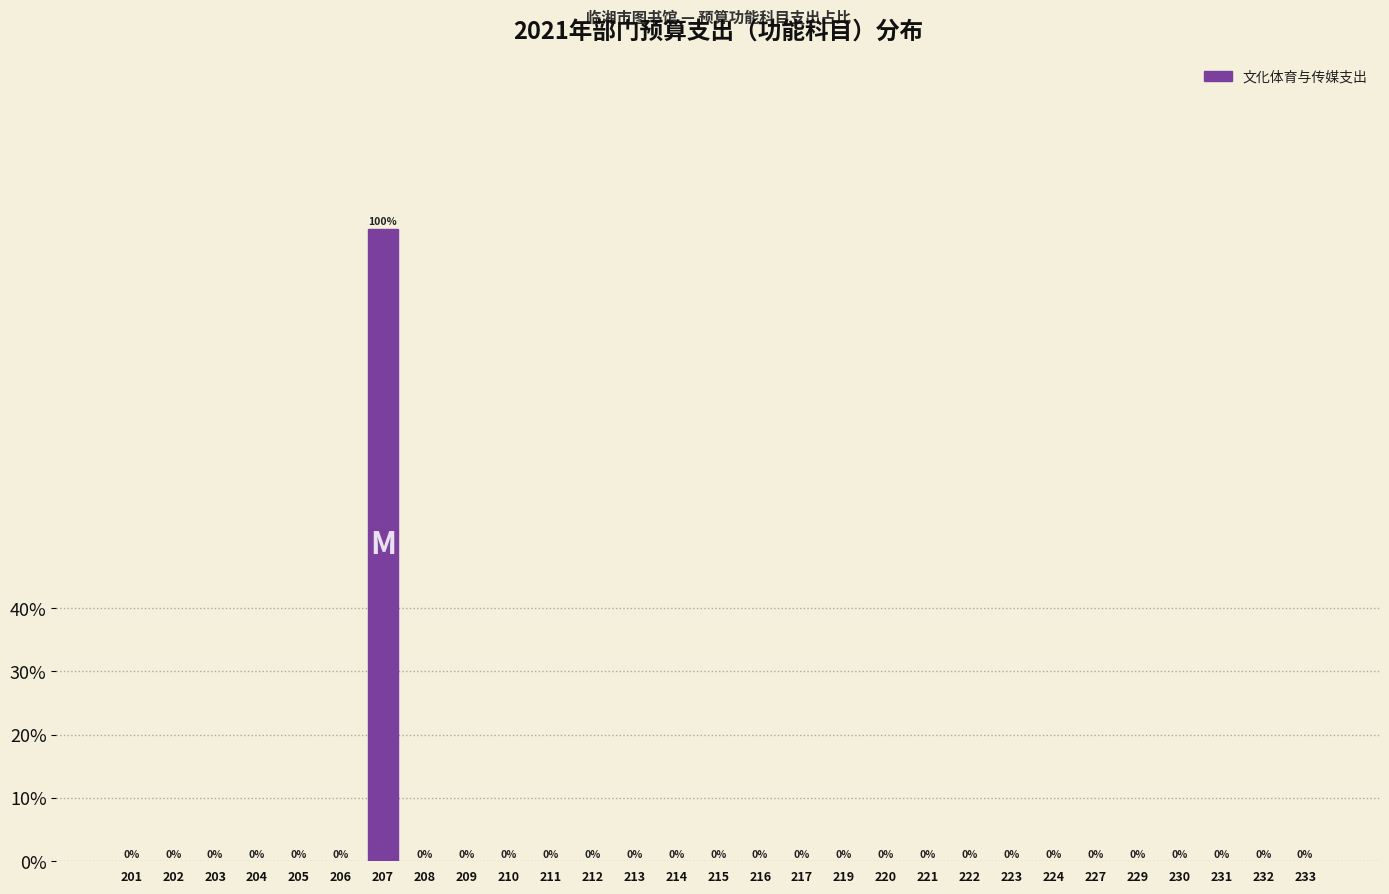

Reading right to left, transcribe all the data shown in this chart.

233=0	232=0	231=0	230=0	229=0	227=0	224=0	223=0	222=0	221=0	220=0	219=0	217=0	216=0	215=0	214=0	213=0	212=0	211=0	210=0	209=0	208=0	207=100	206=0	205=0	204=0	203=0	202=0	201=0